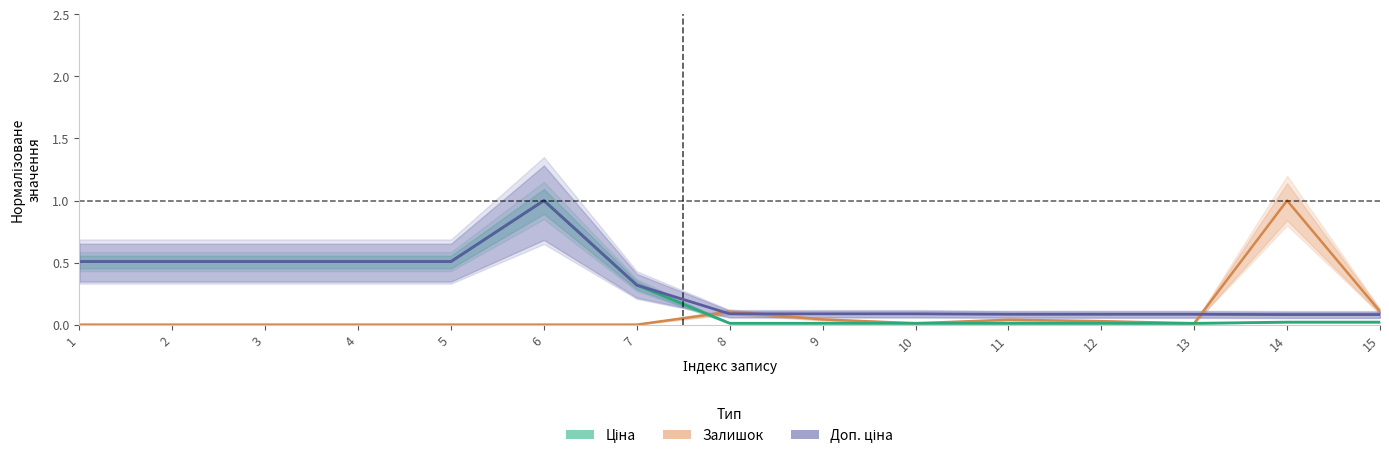

Reading left to right, transcribe all the data shown in this chart.

Залишок: 0.0	0.0	0.0	0.0	0.0	0.0	0.0	0.1	0.0	0.0	0.0	0.0	0.0	1.0	0.1
Ціна: 0.5	0.5	0.5	0.5	0.5	1.0	0.3	0.0	0.0	0.0	0.0	0.0	0.0	0.0	0.0
Доп. ціна: 0.5	0.5	0.5	0.5	0.5	1.0	0.3	0.1	0.1	0.1	0.1	0.1	0.1	0.1	0.1